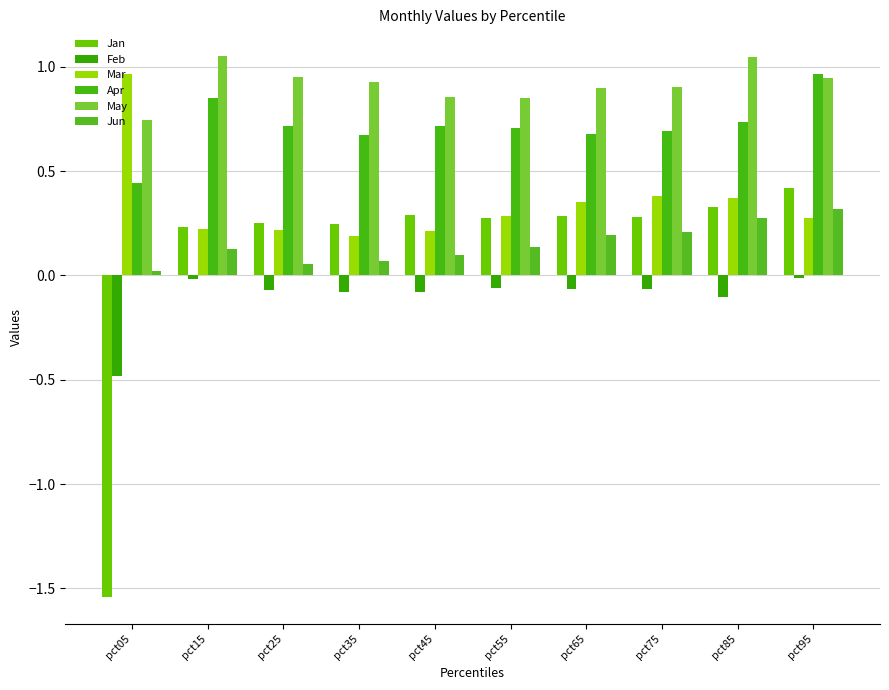

Reading right to left, transcribe all the data shown in this chart.

Jan: 0.4	0.3	0.3	0.3	0.3	0.3	0.2	0.3	0.2	-1.5
Feb: -0.0	-0.1	-0.1	-0.1	-0.1	-0.1	-0.1	-0.1	-0.0	-0.5
Mar: 0.3	0.4	0.4	0.4	0.3	0.2	0.2	0.2	0.2	1.0
Apr: 1.0	0.7	0.7	0.7	0.7	0.7	0.7	0.7	0.9	0.4
May: 0.9	1.0	0.9	0.9	0.8	0.9	0.9	1.0	1.0	0.7
Jun: 0.3	0.3	0.2	0.2	0.1	0.1	0.1	0.1	0.1	0.0